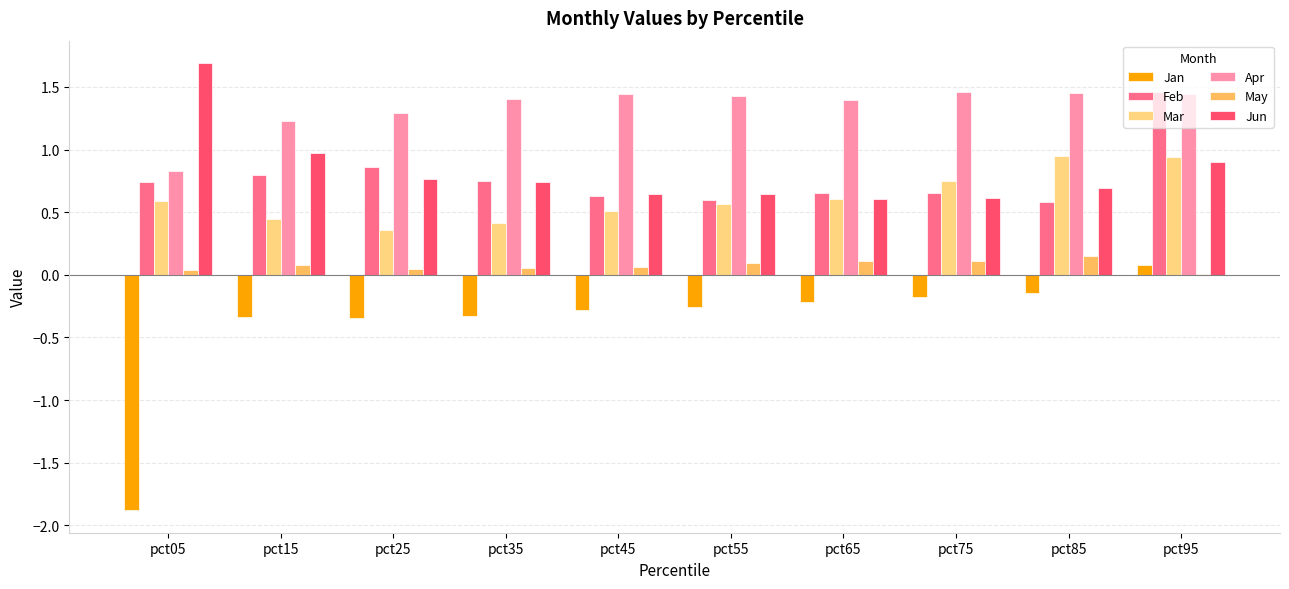

Which series has the largest total across all categories?

Apr